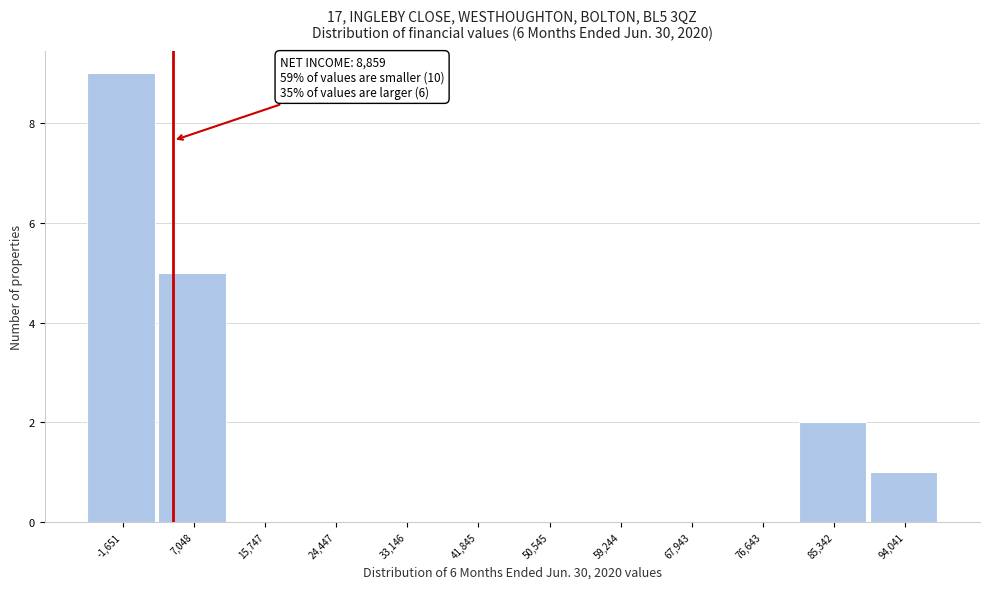

Reading left to right, list all the values displayed in this chart.

-1,651=9	7,048=5	15,747=0	24,447=0	33,146=0	41,845=0	50,545=0	59,244=0	67,943=0	76,643=0	85,342=2	94,041=1